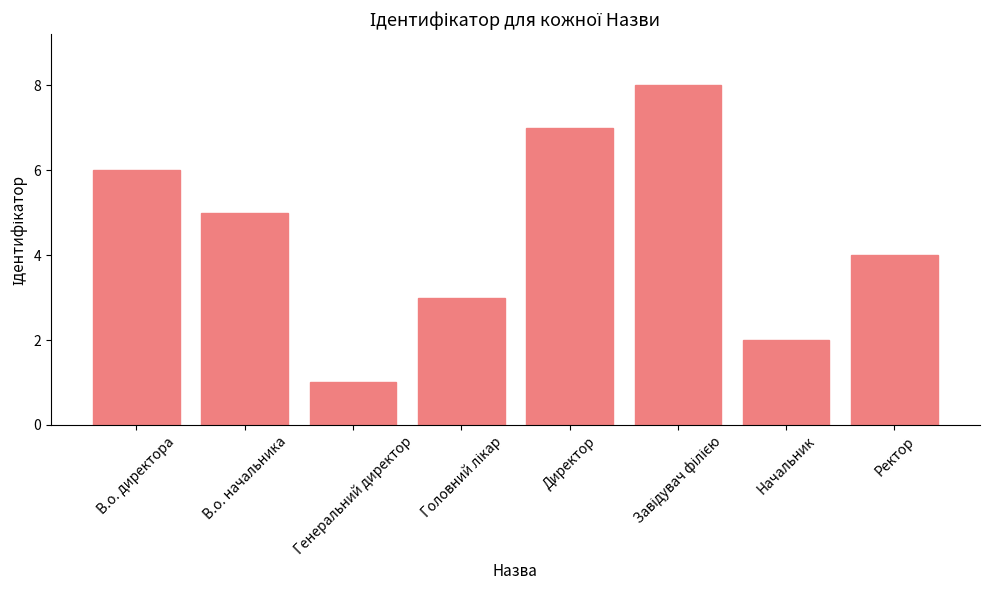

What is the label of the 4th bar from the right?

Директор